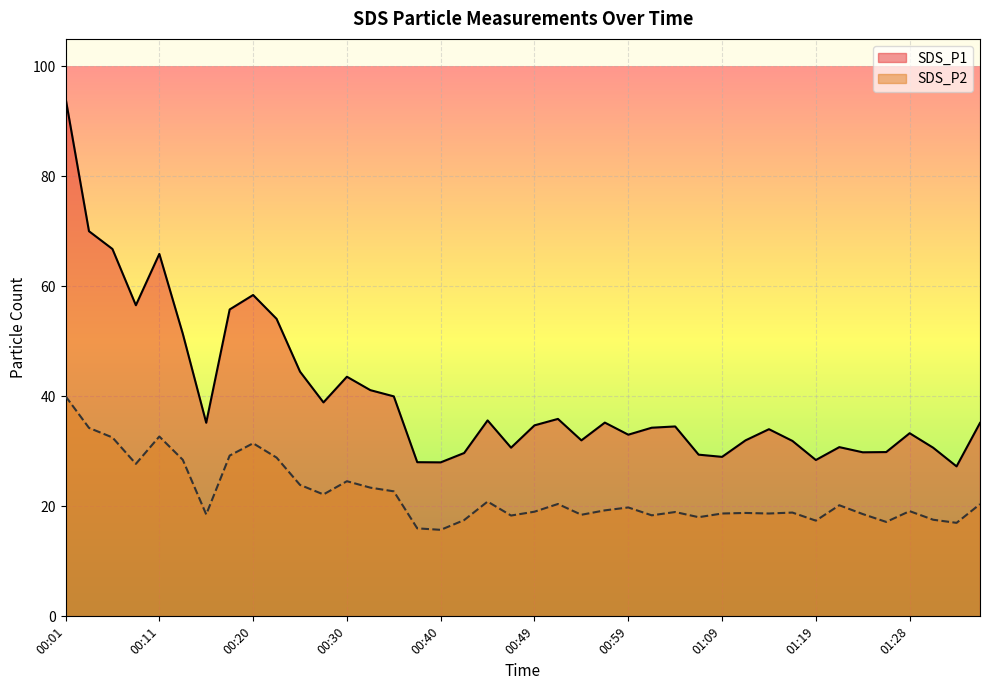

At which category is the sum across all series the highest?

00:01